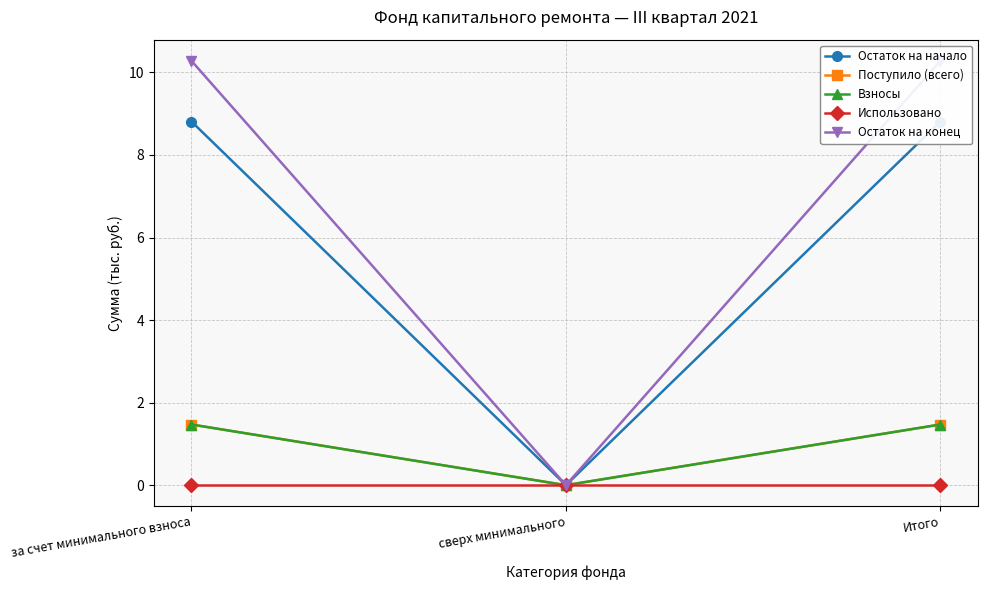

Which category has the lowest value in the Остаток на начало series?

сверх минимального